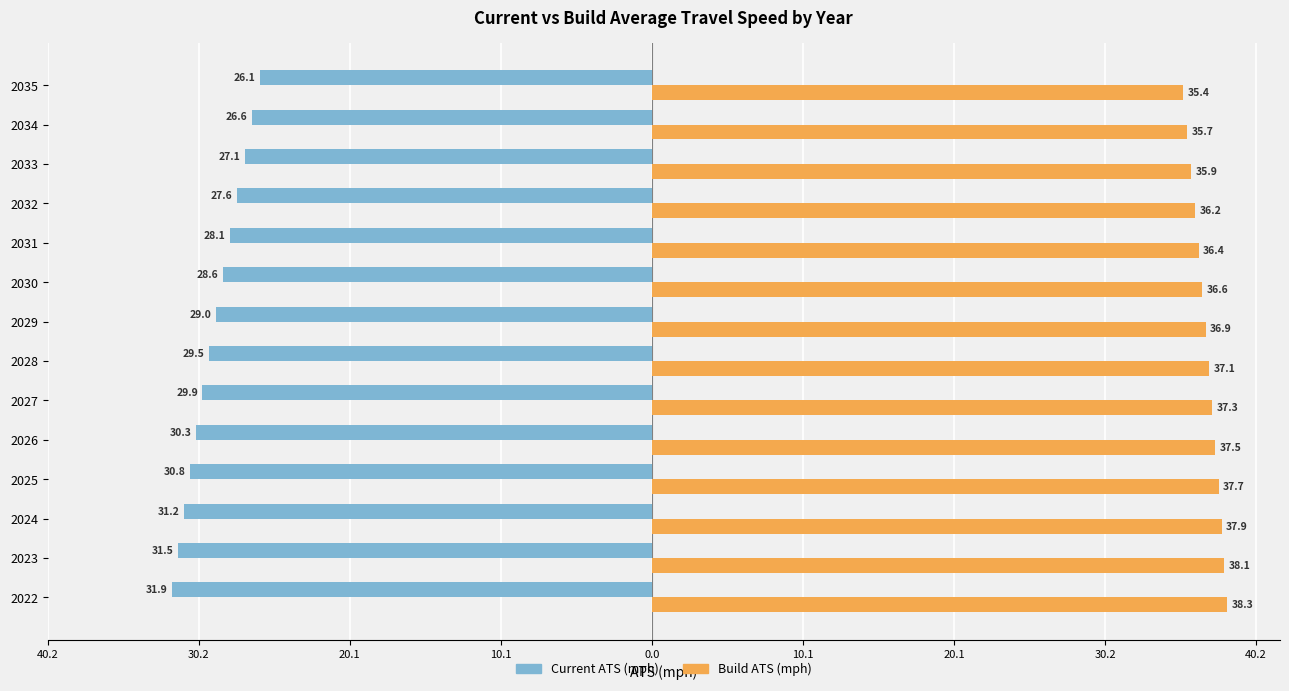

What are all the series names shown in the legend?

Current ATS (mph), Build ATS (mph)